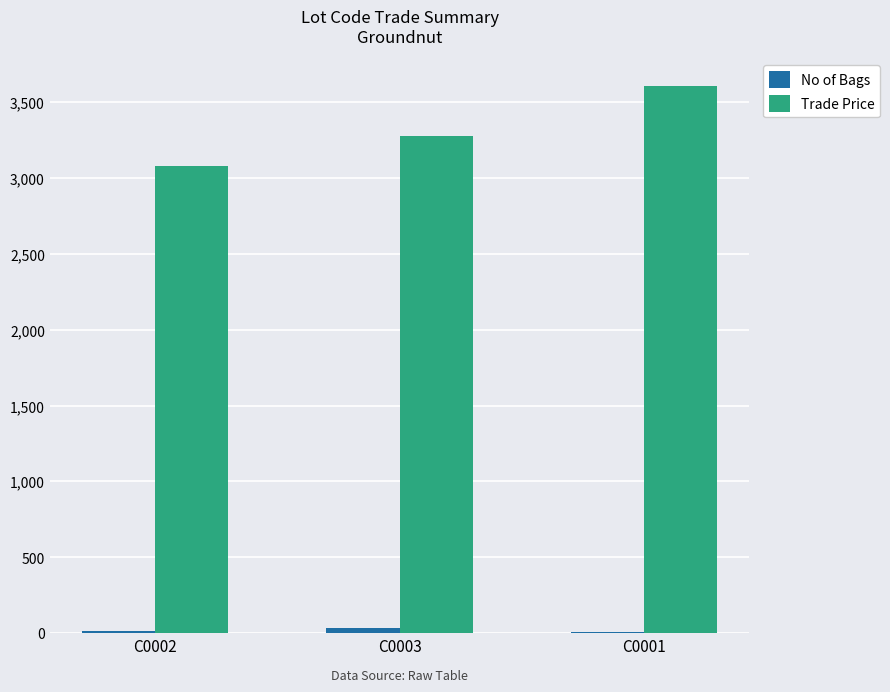

The value of Trade Price at C0002 is 867.2. True or false?

False